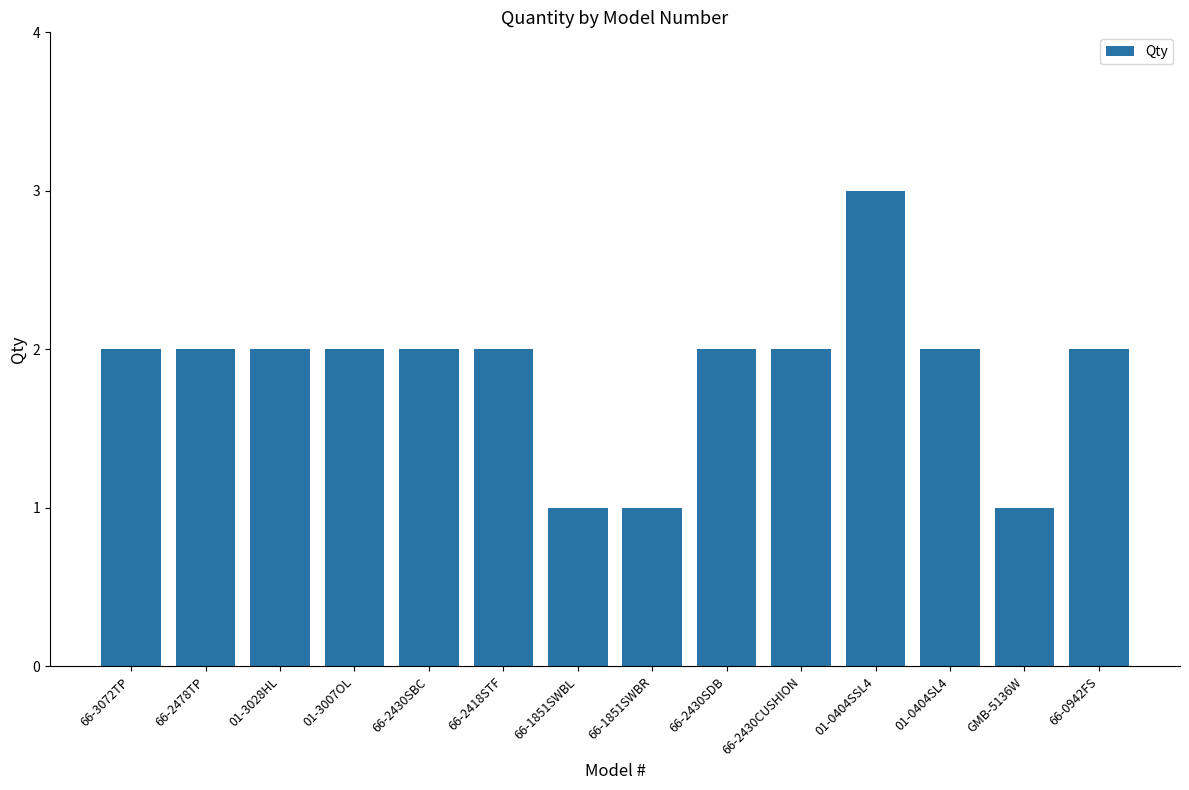

What is the value of the 13th bar from the left?

1